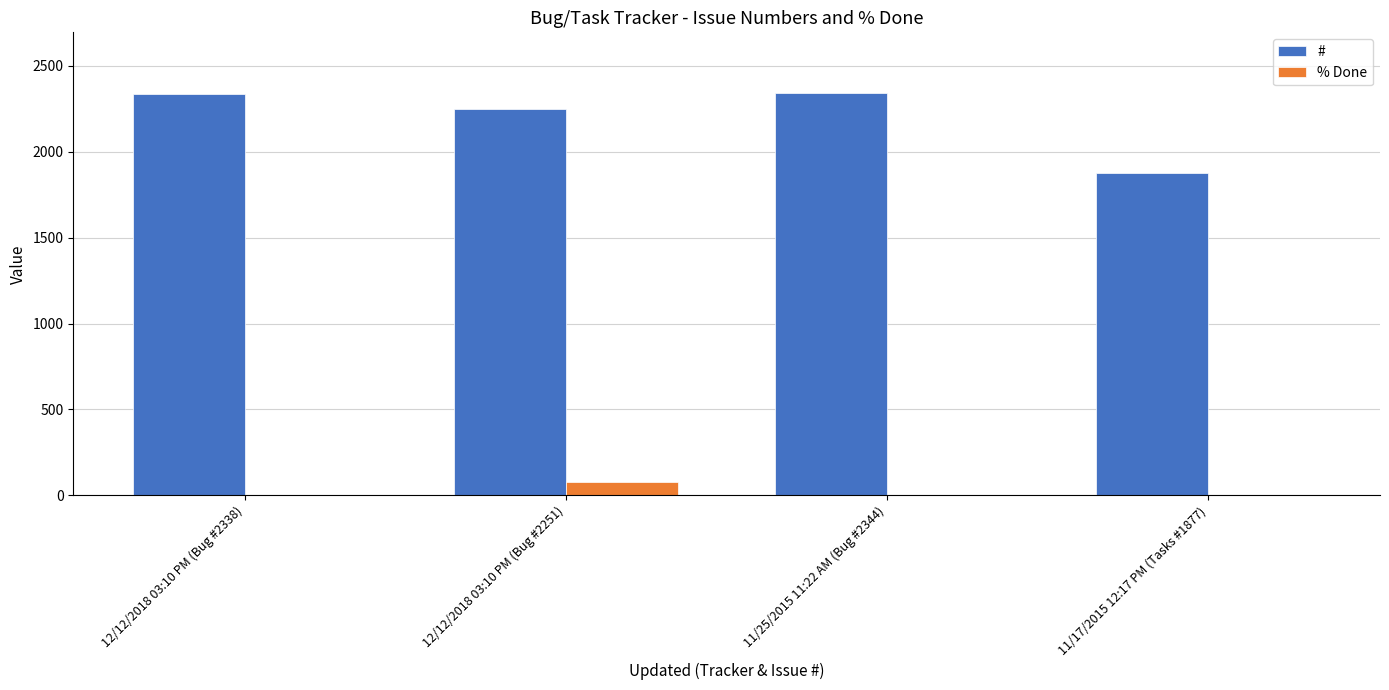

What is the sum of all % Done values?

80